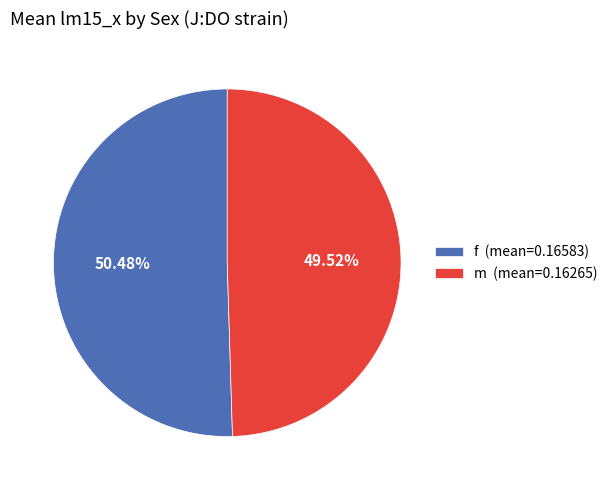

Between f and m, which is larger?

f